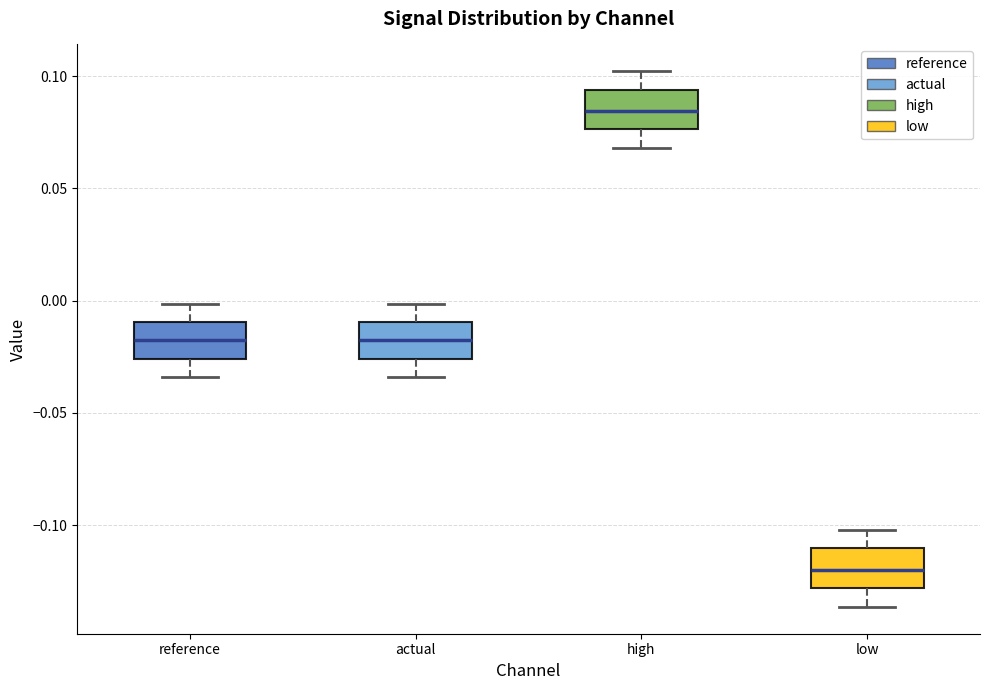

Where does the lower whisker of the box for reference end on the y-axis? The values are not printed on the chart, so give them approximately, as read against the axis.

-0.035